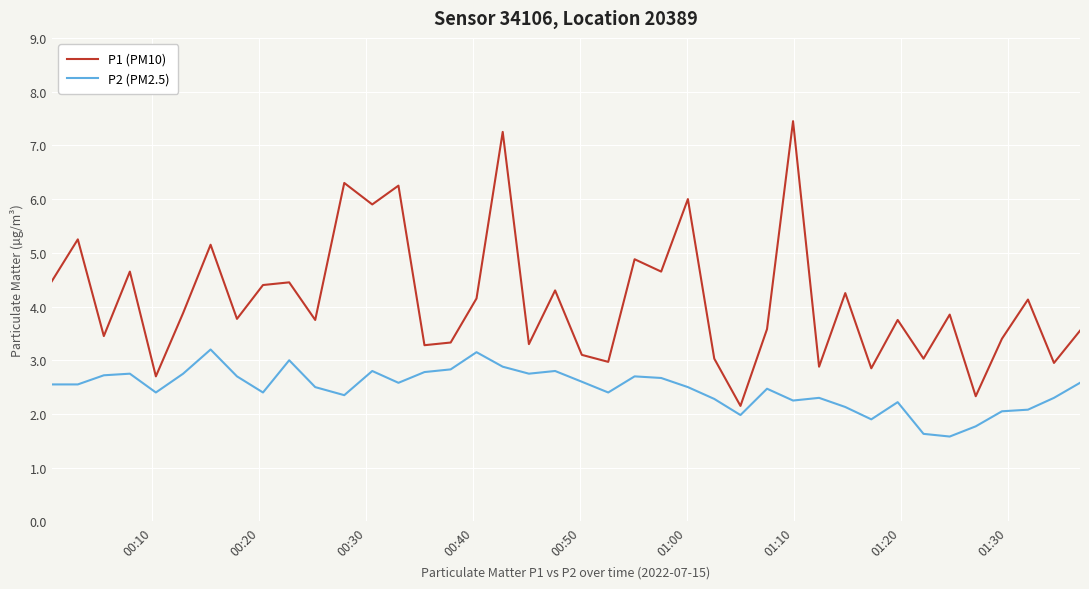

Rank the series by their maximum value, from highest to lowest.

P1 (PM10), P2 (PM2.5)